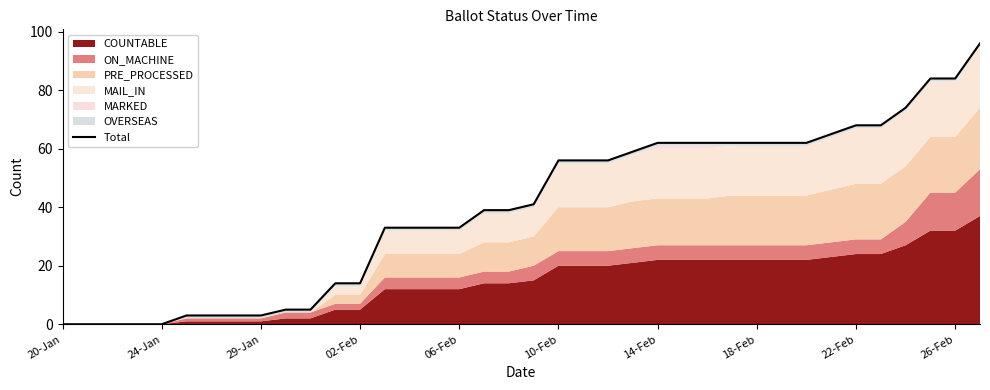

What position from the left is 37?

38